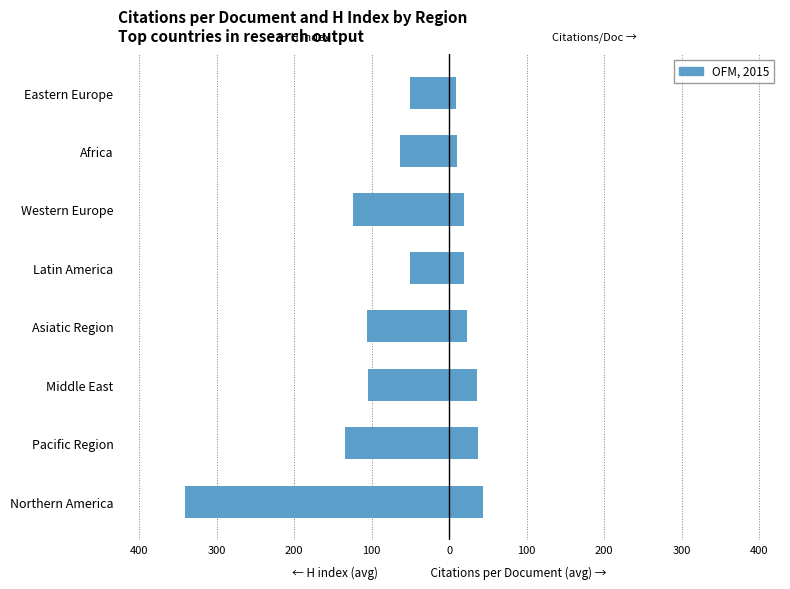

Rank the series at Africa from lowest to highest value.

H index (avg), Citations per Document (avg)